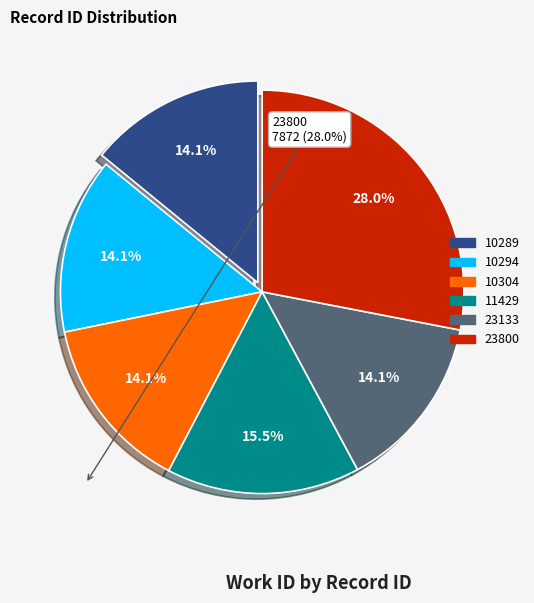

Combined, do 10304 and 10289 account for over 50%?

No